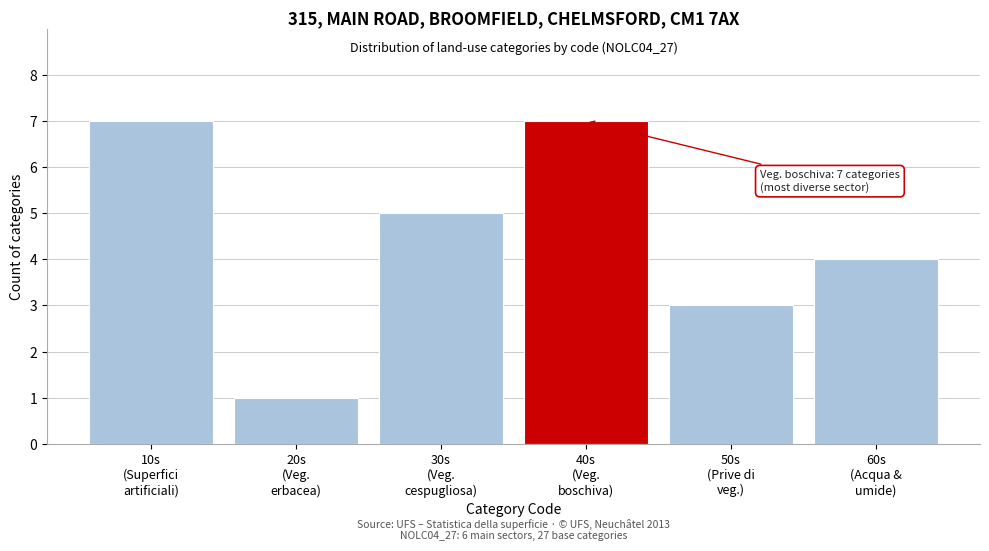

Reading left to right, transcribe all the data shown in this chart.

7	1	5	7	3	4